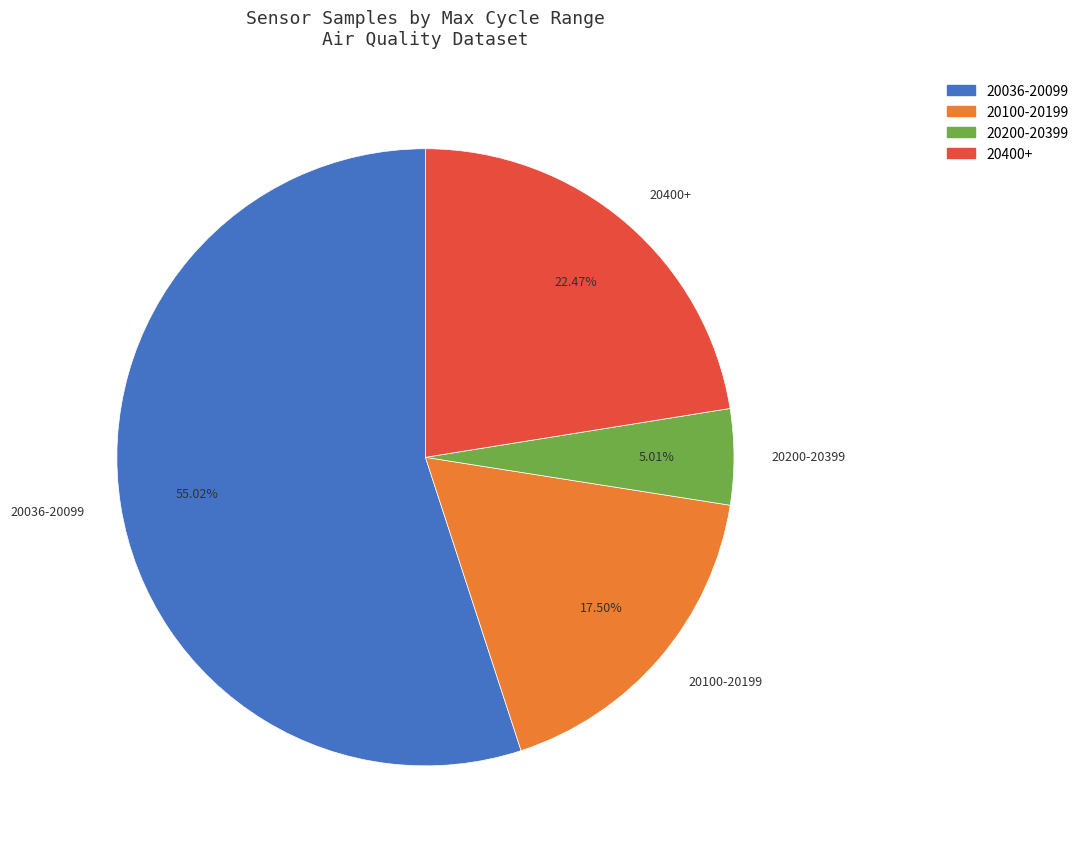

Is 20200-20399 the majority of the pie?

No